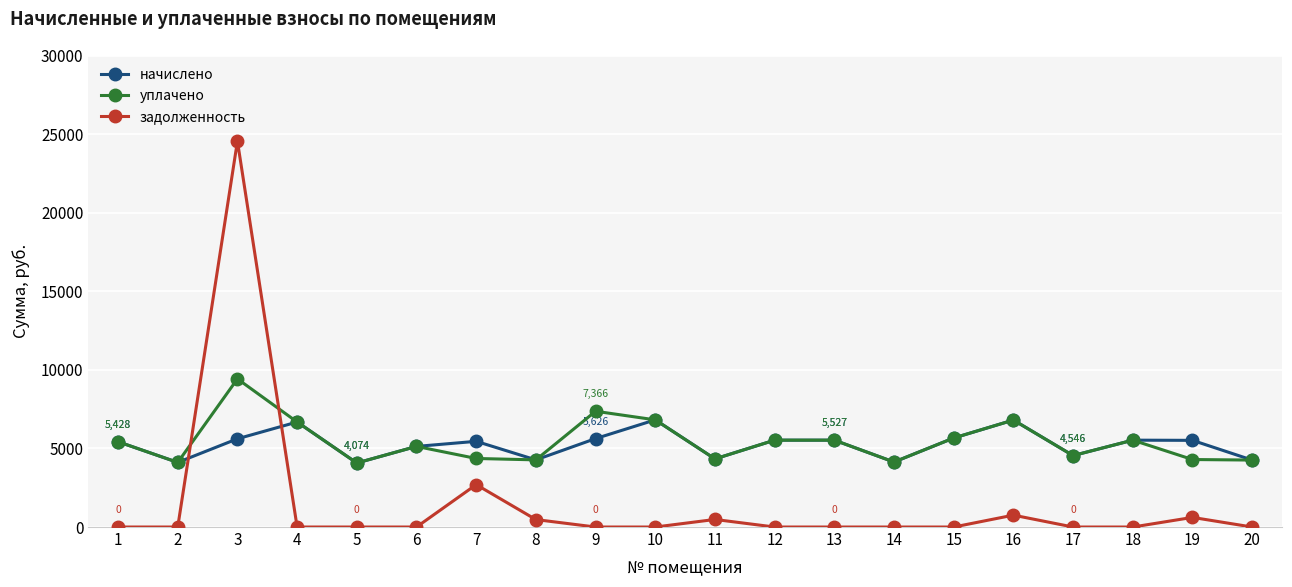

At which label does начислено first exceed 5514?

3